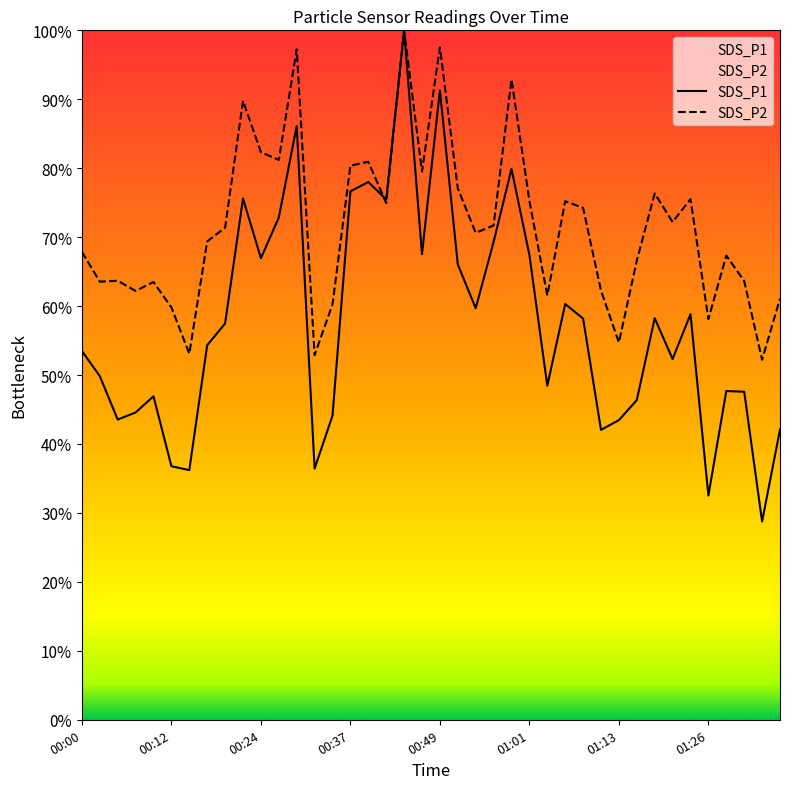

What is the approximate value of SDS_P1 at 01:08?

58.2